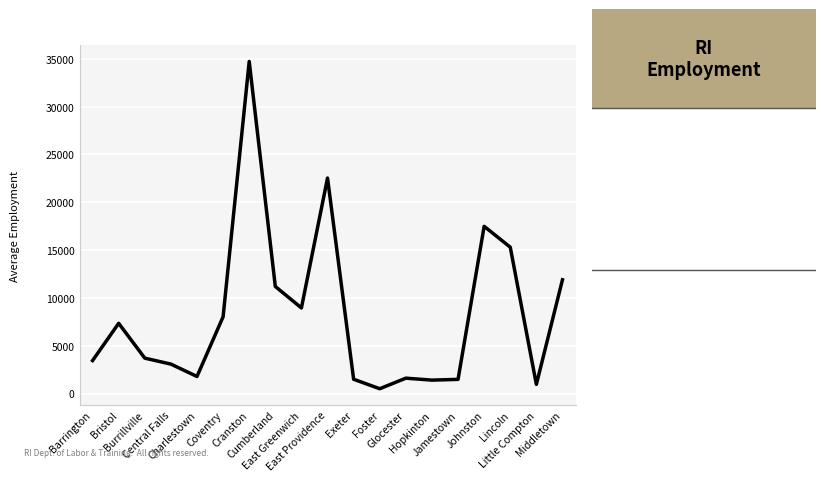

What is the greatest value displayed?

34726